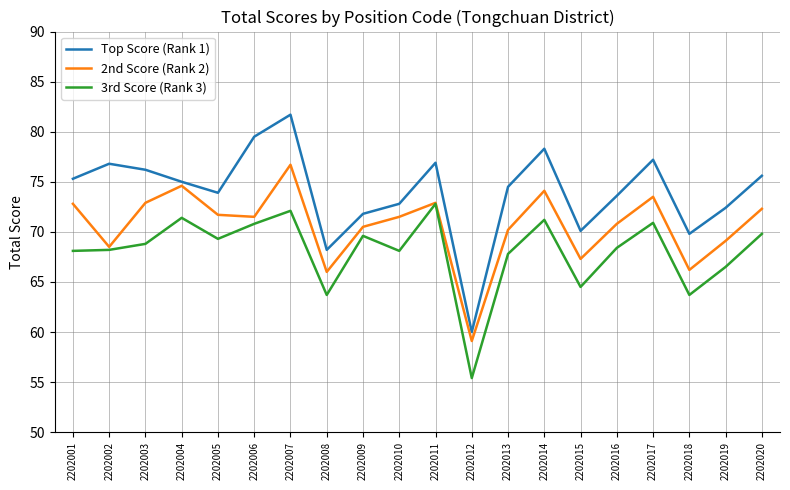

What is the difference between the 3rd Score (Rank 3) values at 2202003 and 2202015?

4.3